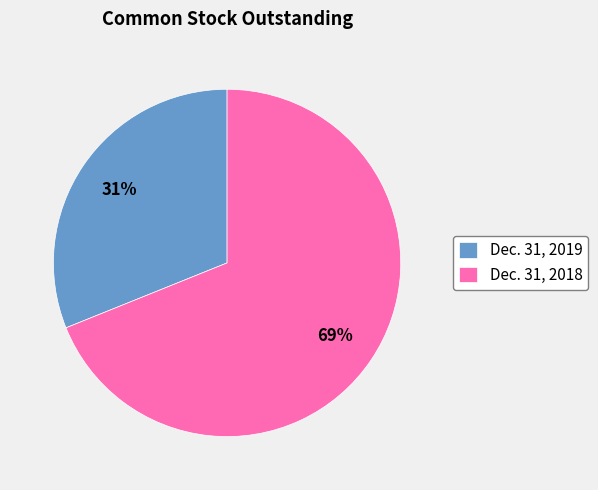

Which category accounts for the majority?

Dec. 31, 2018